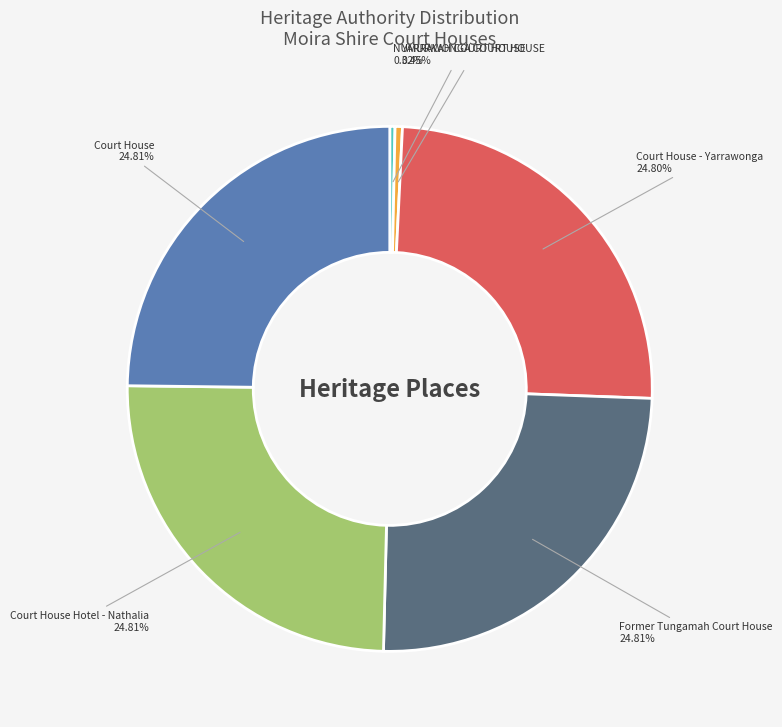

What is the ratio of the value at Former Tungamah Court House to the value at Court House?

1.0